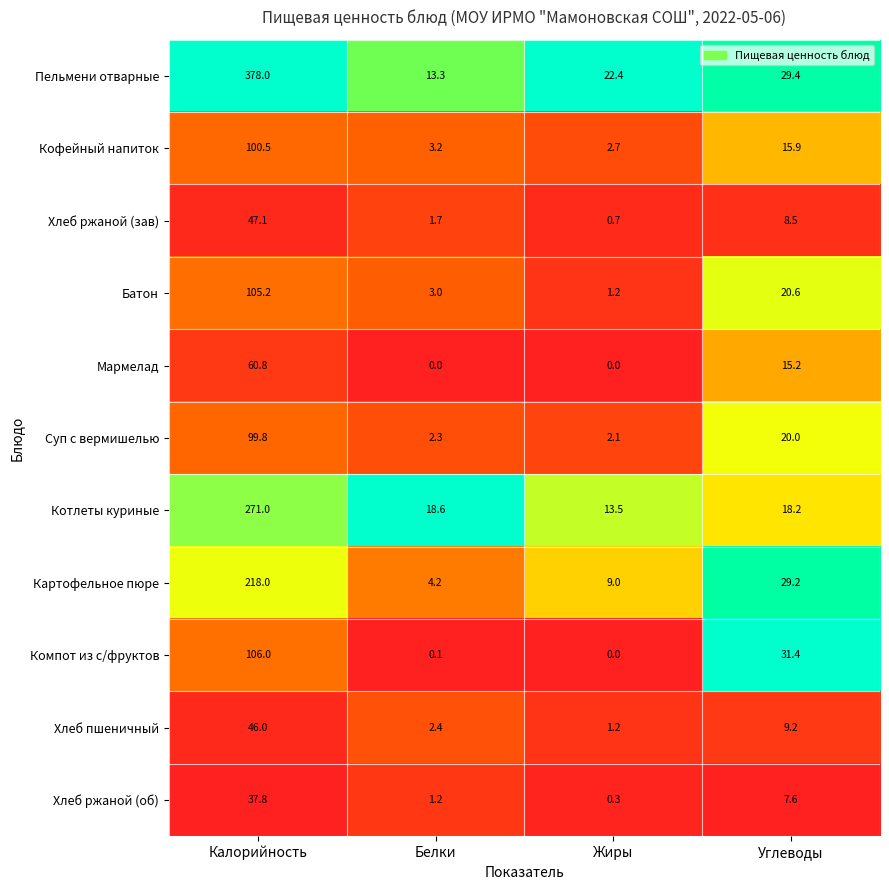

Is the value of Суп с вермишелью at Жиры greater than the value of Кофейный напиток at Жиры?

No